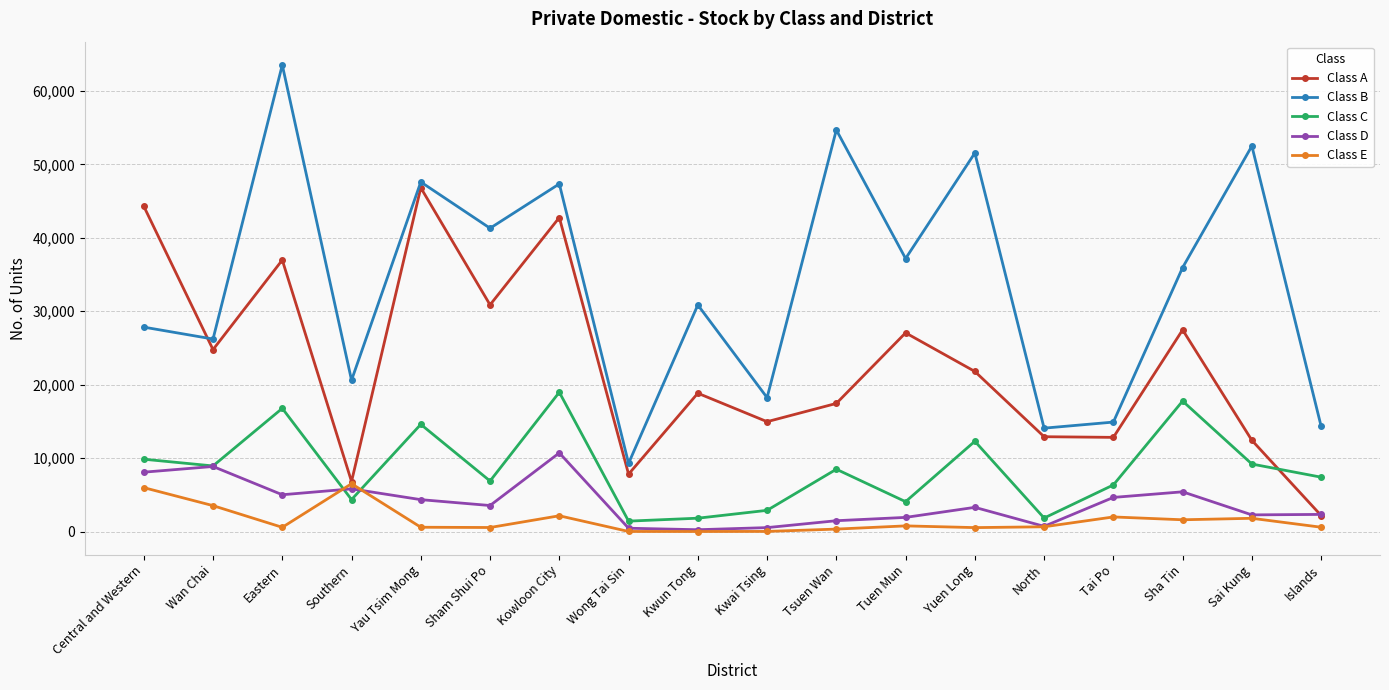

What is the label of the 6th point from the right?

Yuen Long